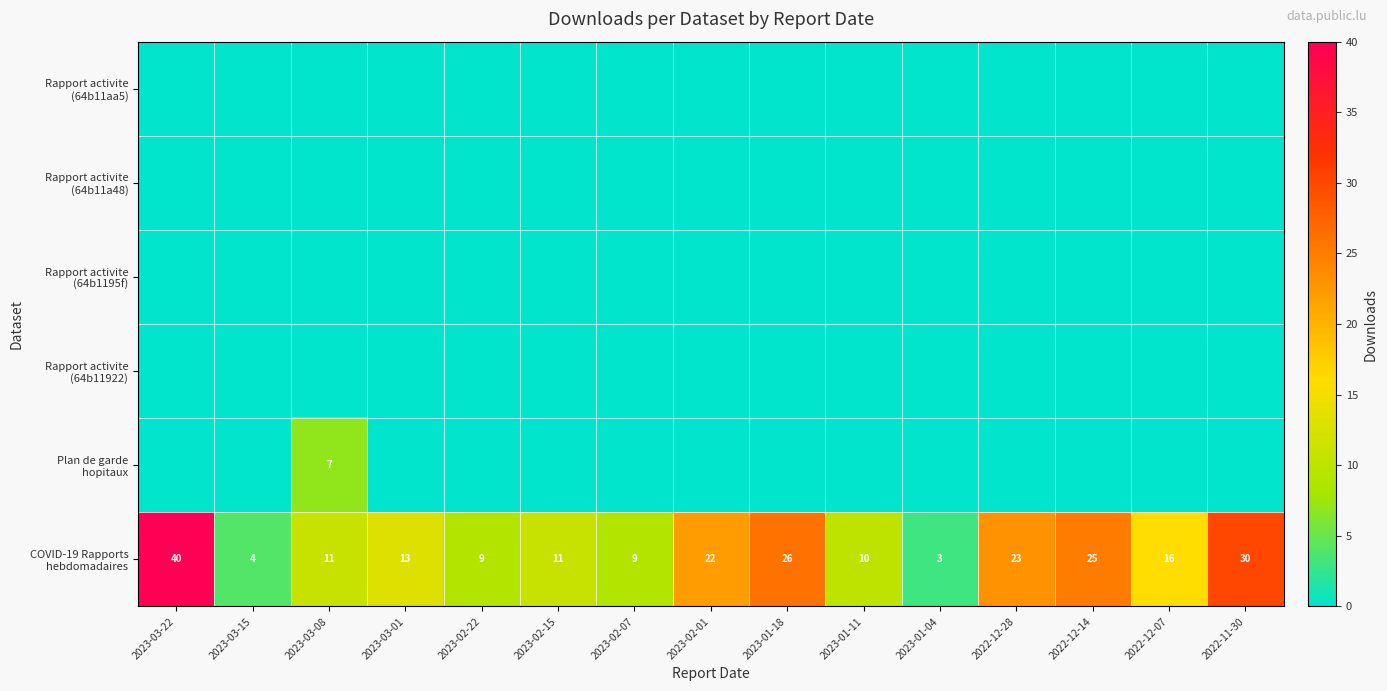

Rank the series at 2023-03-15 from highest to lowest value.

COVID-19 Rapports hebdomadaires, Rapport activite (64b11aa5), Rapport activite (64b11a48), Rapport activite (64b1195f), Rapport activite (64b11922), Plan de garde hopitaux